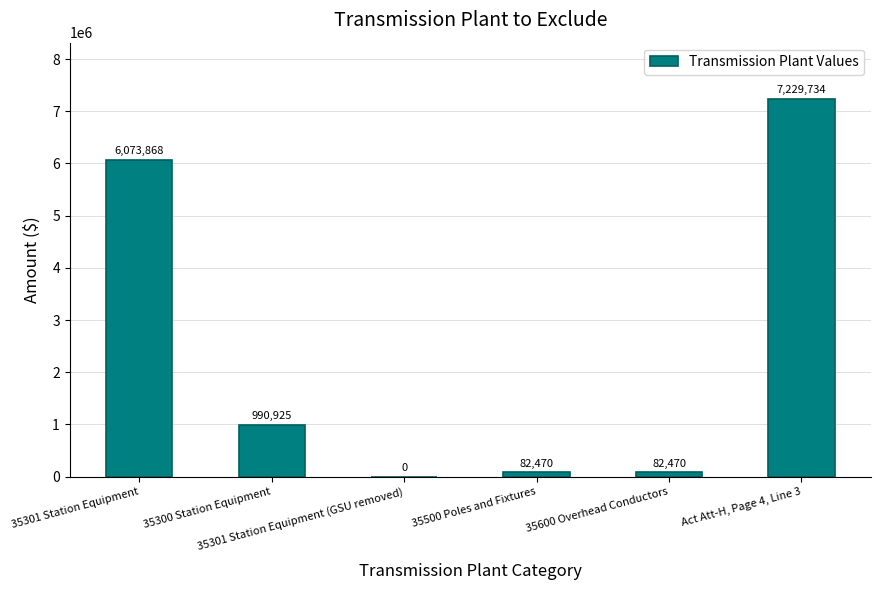

How many data points does each series have?

6